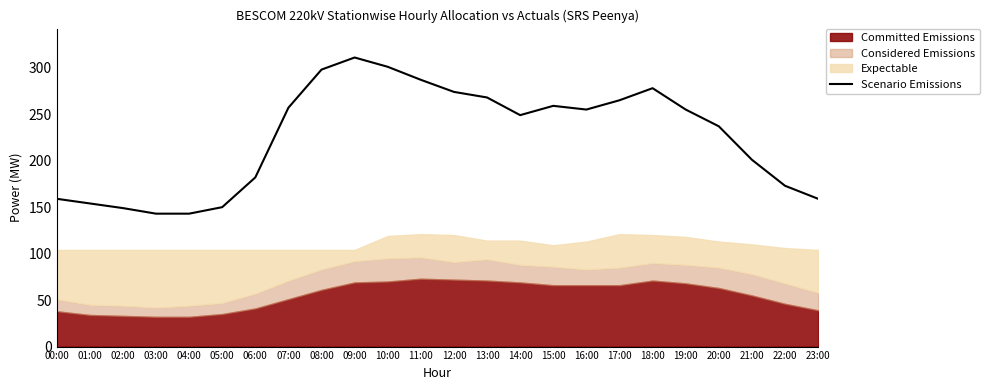

What is the label of the 7th point from the left?

06:00